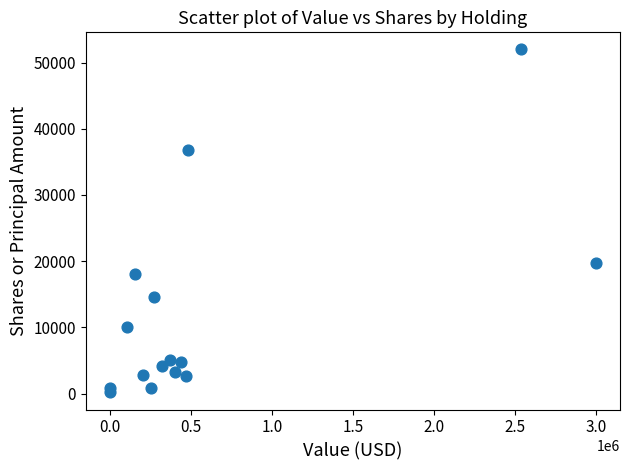

What is the range of X values (max minus min)?

2998000